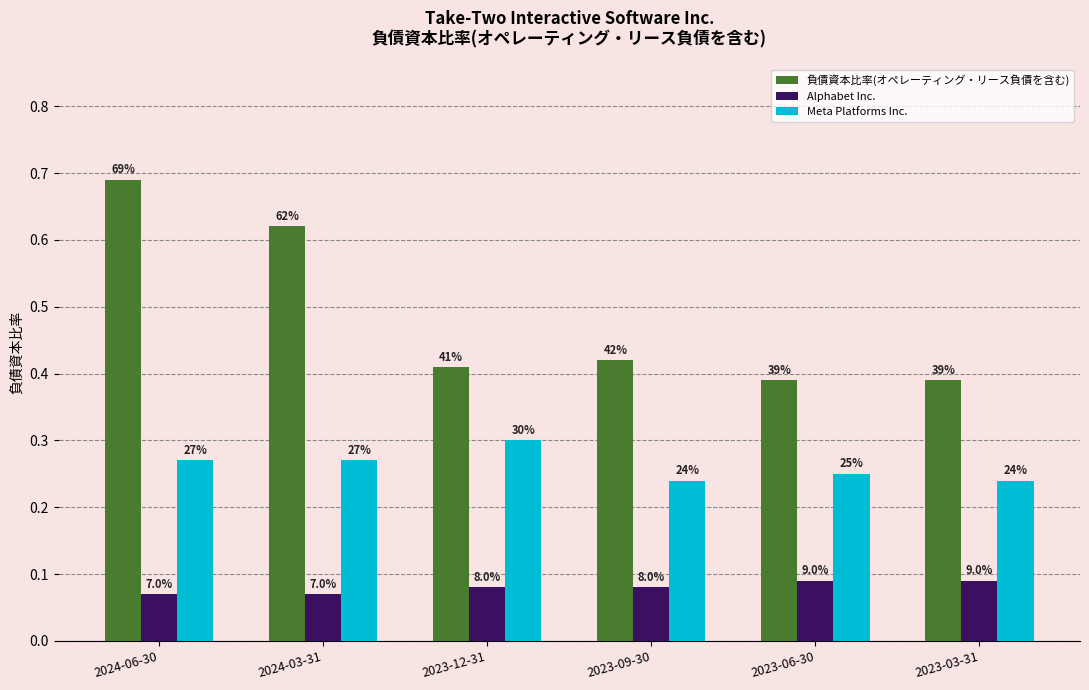

The value of Alphabet Inc. at 2023-06-30 is 0.1. True or false?

True